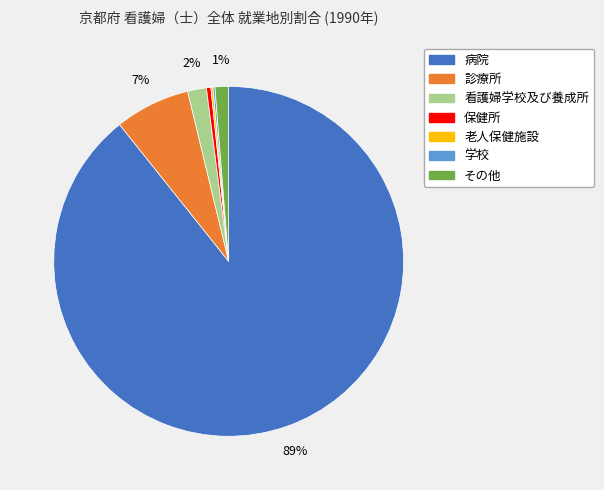

Which slice is the largest?

病院